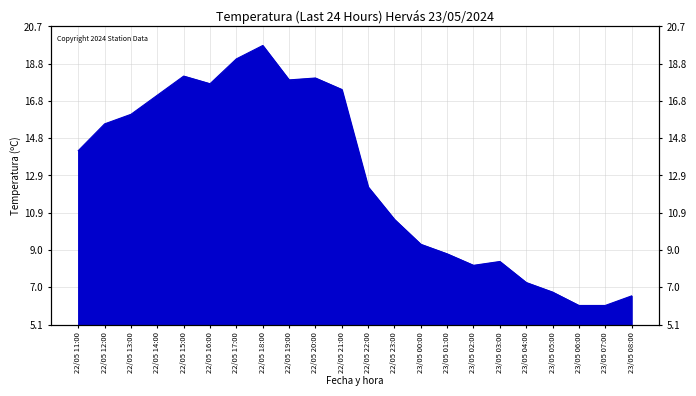

What is the change in value from 22/05 21:00 to 22/05 23:00?

-6.8